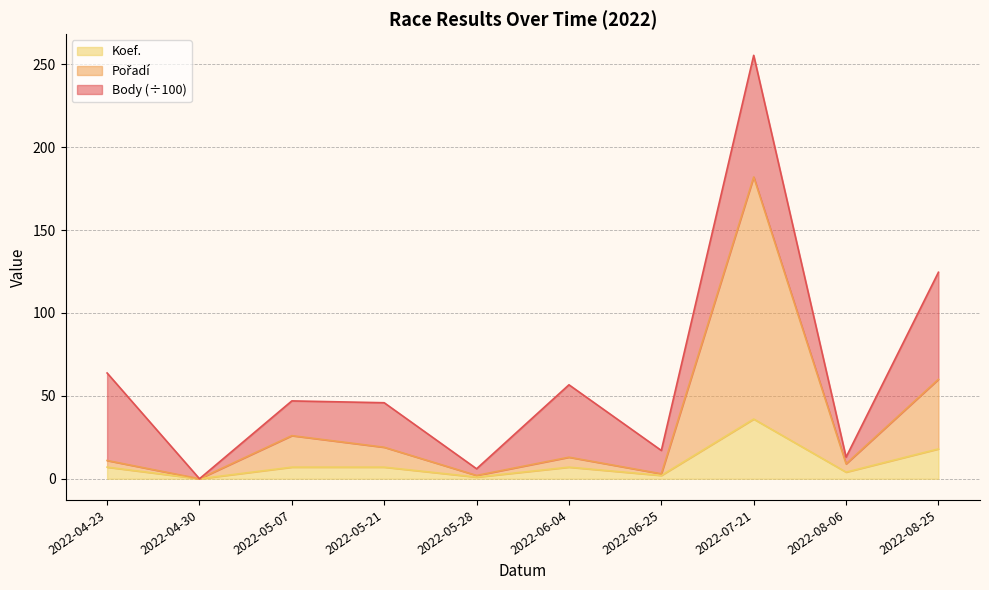

The value of Koef. at 2022-04-23 is 11. True or false?

False